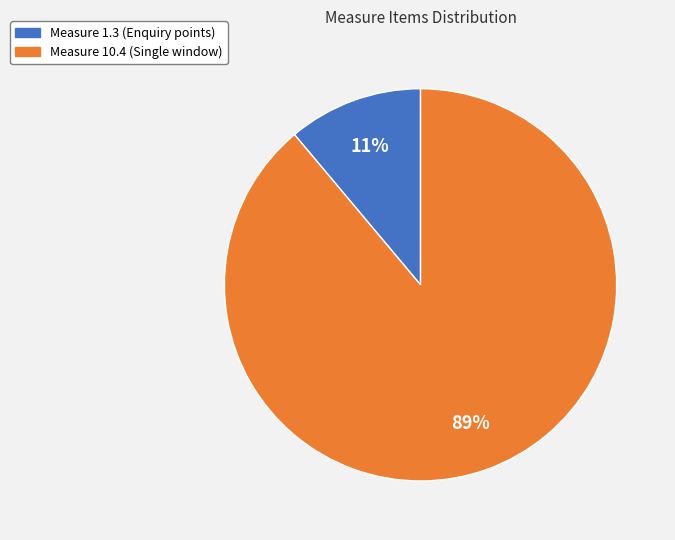

To the nearest percent, what is the average slice percentage?

50%